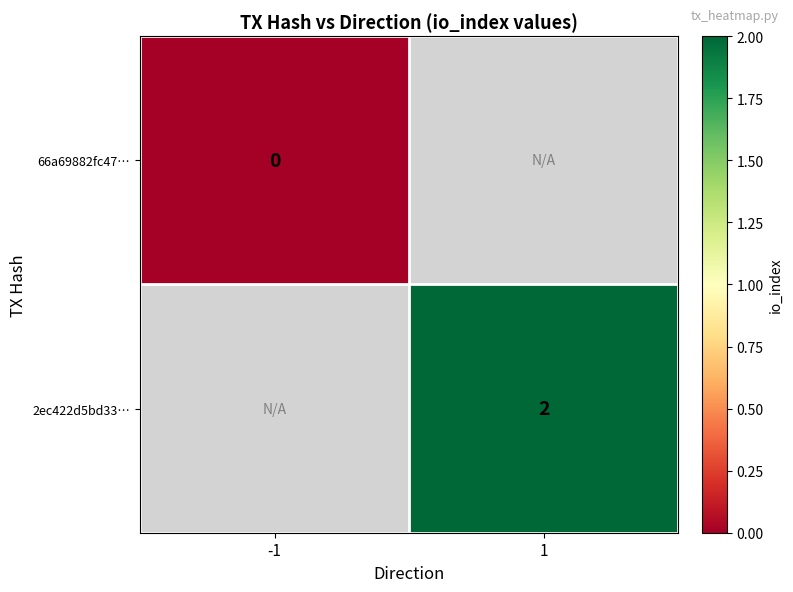

True or false: 2ec422d5bd33… has a value of 3.3 at 1.

False